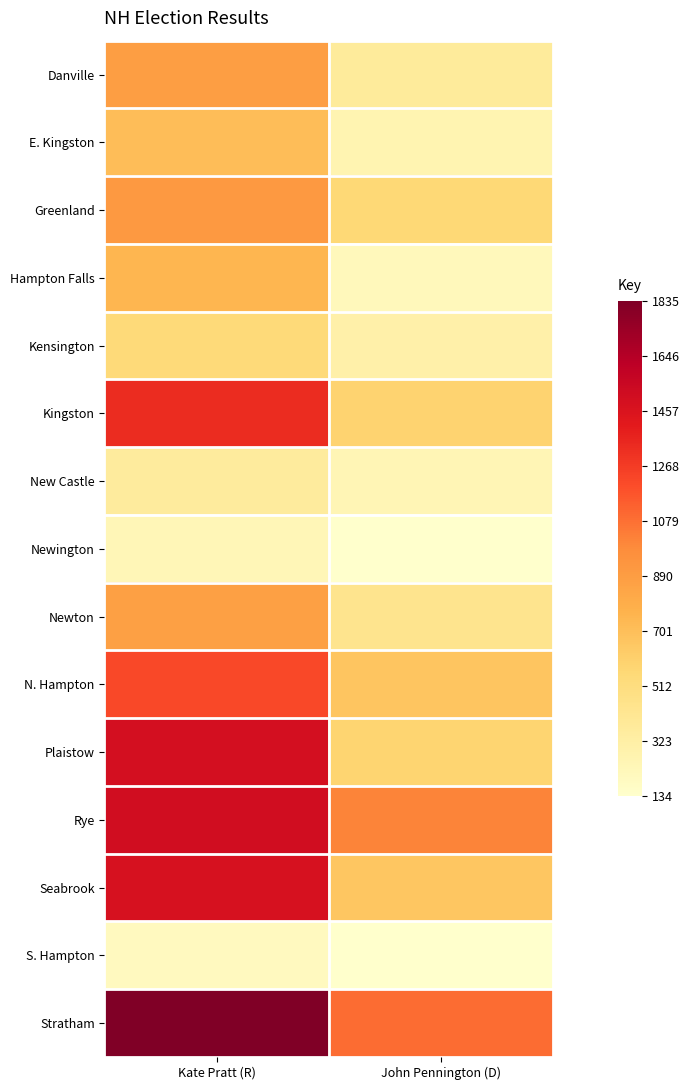

Reading left to right, list all the values displayed in this chart.

Danville: Kate Pratt (R)=883	John Pennington (D)=372
E. Kingston: Kate Pratt (R)=708	John Pennington (D)=265
Greenland: Kate Pratt (R)=913	John Pennington (D)=554
Hampton Falls: Kate Pratt (R)=747	John Pennington (D)=219
Kensington: Kate Pratt (R)=544	John Pennington (D)=306
Kingston: Kate Pratt (R)=1336	John Pennington (D)=587
New Castle: Kate Pratt (R)=363	John Pennington (D)=245
Newington: Kate Pratt (R)=238	John Pennington (D)=137
Newton: Kate Pratt (R)=878	John Pennington (D)=434
N. Hampton: Kate Pratt (R)=1220	John Pennington (D)=671
Plaistow: Kate Pratt (R)=1495	John Pennington (D)=585
Rye: Kate Pratt (R)=1515	John Pennington (D)=1015
Seabrook: Kate Pratt (R)=1477	John Pennington (D)=660
S. Hampton: Kate Pratt (R)=194	John Pennington (D)=134
Stratham: Kate Pratt (R)=1835	John Pennington (D)=1092